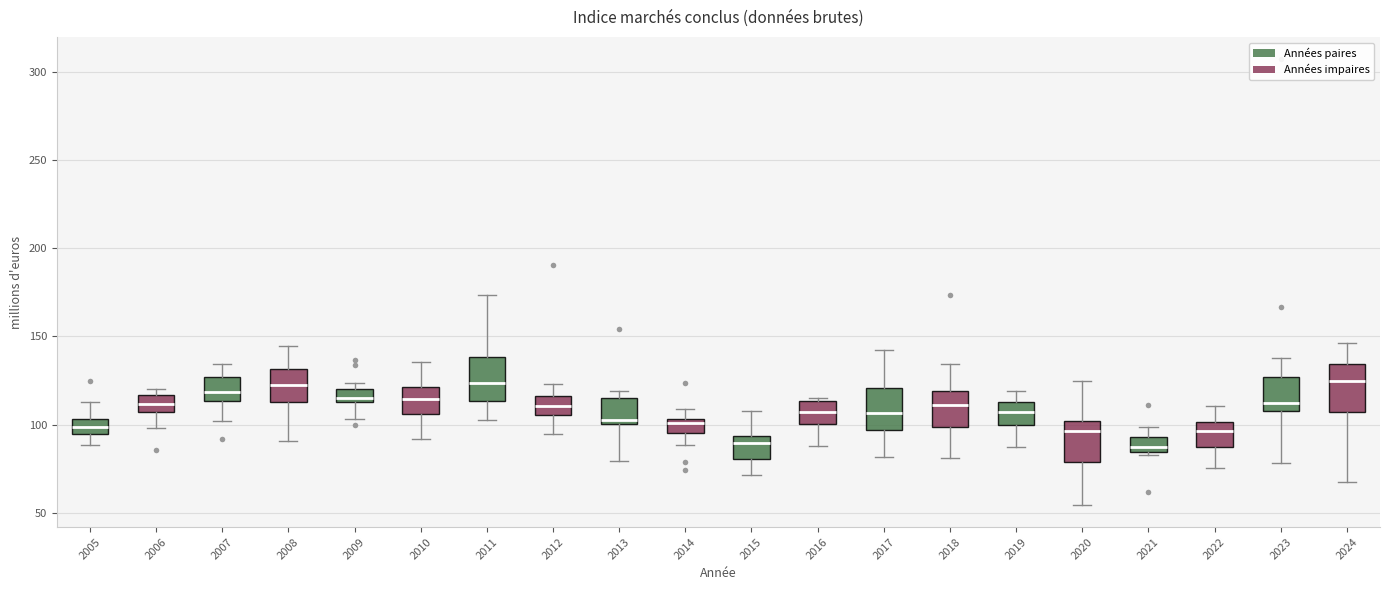

Where does the median line of the box at x = 2015 sit on the y-axis? The values are not printed on the chart, so give them approximately, as read against the axis.

90